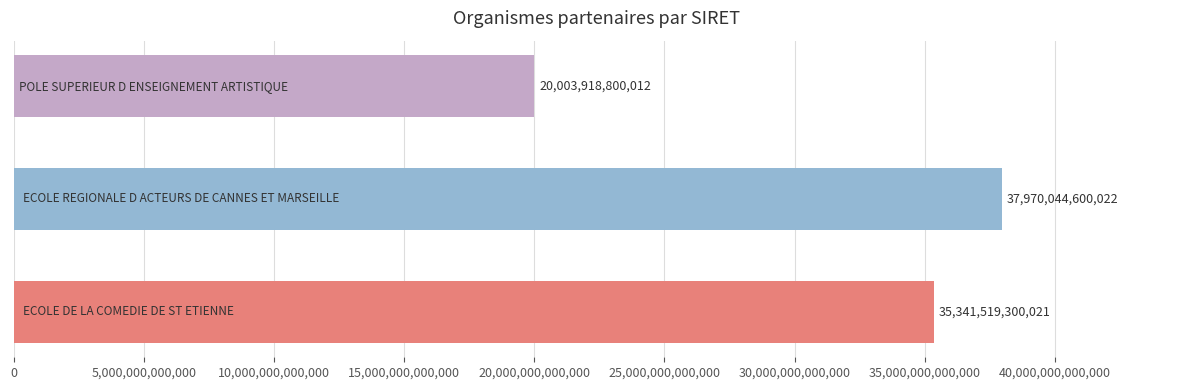

Count the values in the range 20003918800012 to 37970044600022.

3